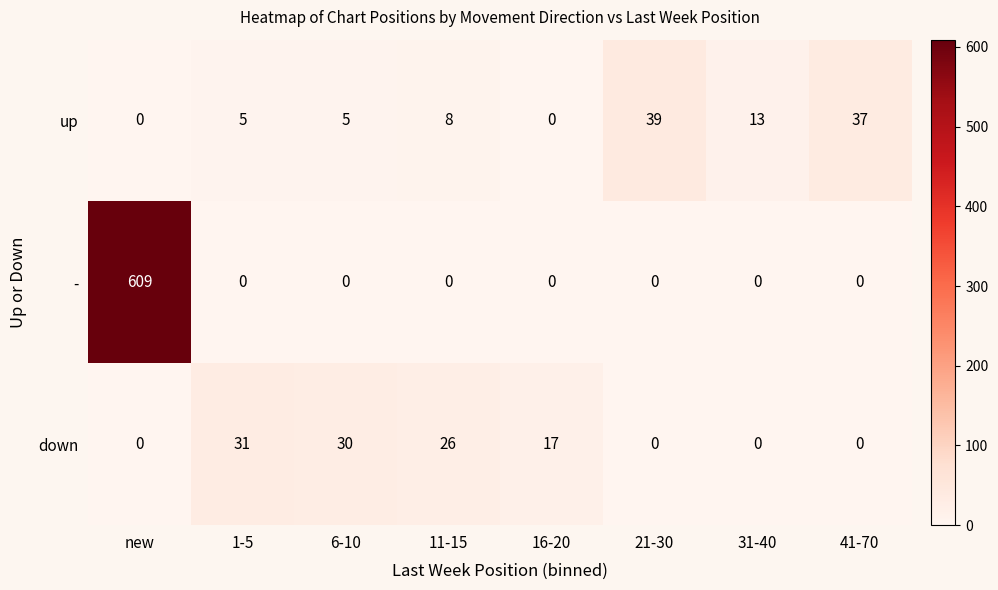

What is the sum of all down values?

104